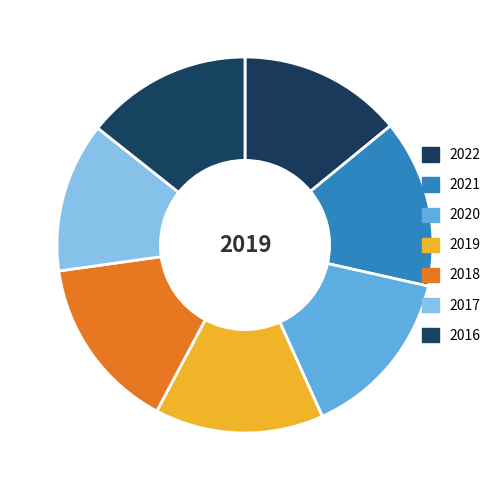

Does 2018 account for over 50% of the chart?

No